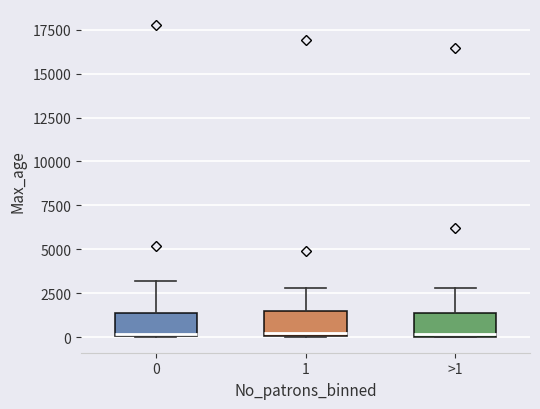

Reading left to right, read every box against the y-axis: the position of its median line, the range the box covers, and the ends of its whiskers. The values are not printed on the chart, so give them approximately, as read against the axis.

0: median 0, box 0 to 1500, whiskers 0 to 3000
1: median 0 (just above the box's lower edge), box 0 to 1500, whiskers 0 to 3000
>1: median 0 (just above the box's lower edge), box 0 to 1500, whiskers 0 to 3000